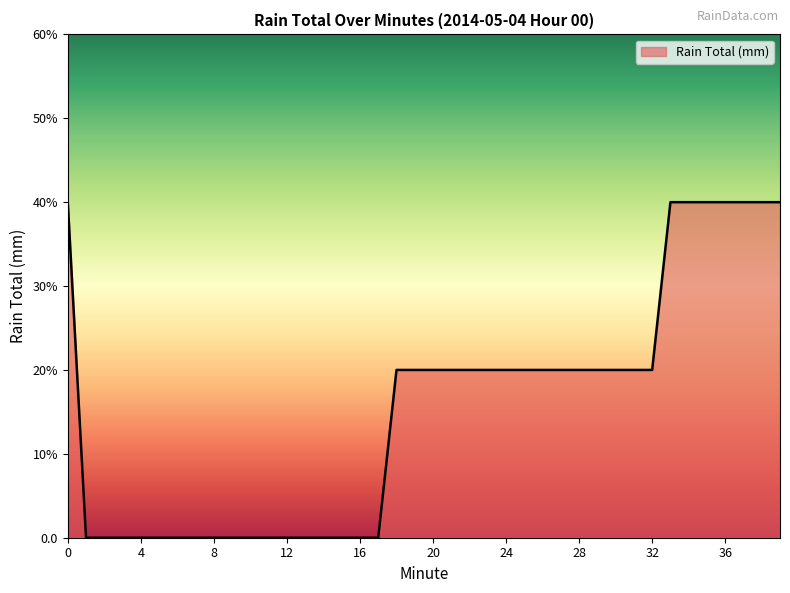

Does the chart have visible grid lines?

No